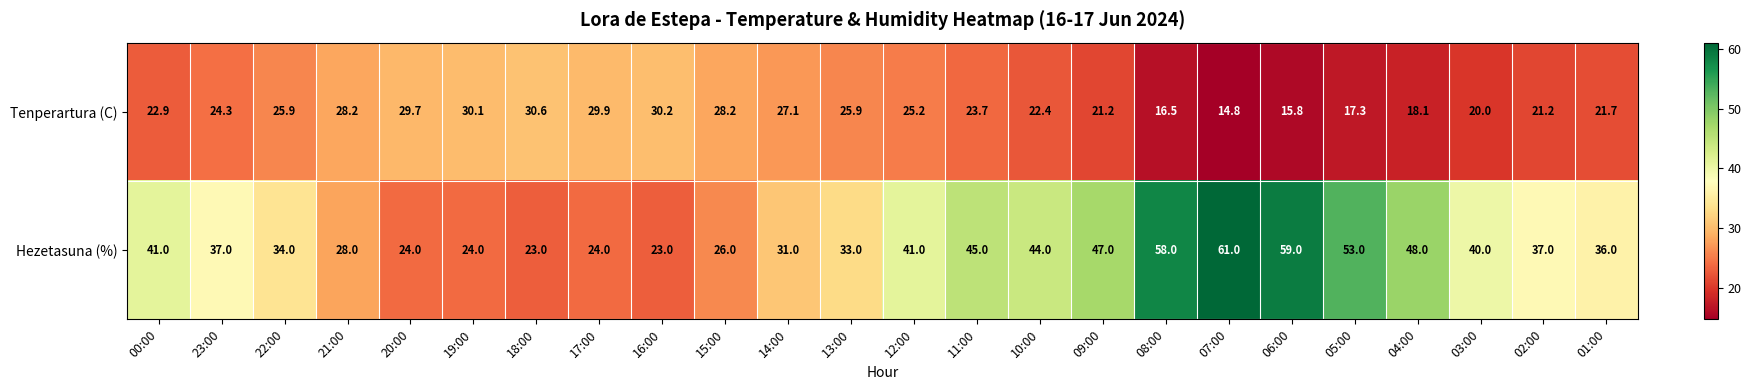

List the series in order of their peak value, lowest first.

Tenperartura (C), Hezetasuna (%)